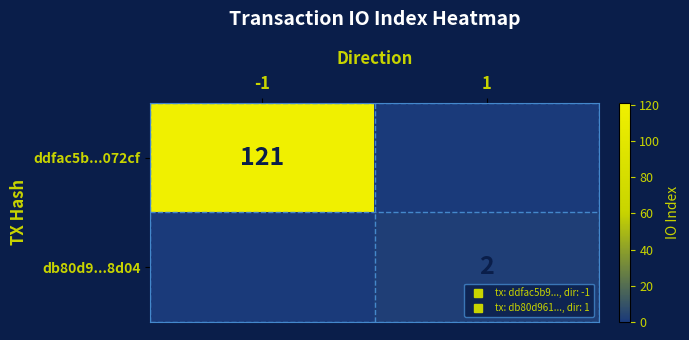

How many series are shown in this chart?

2